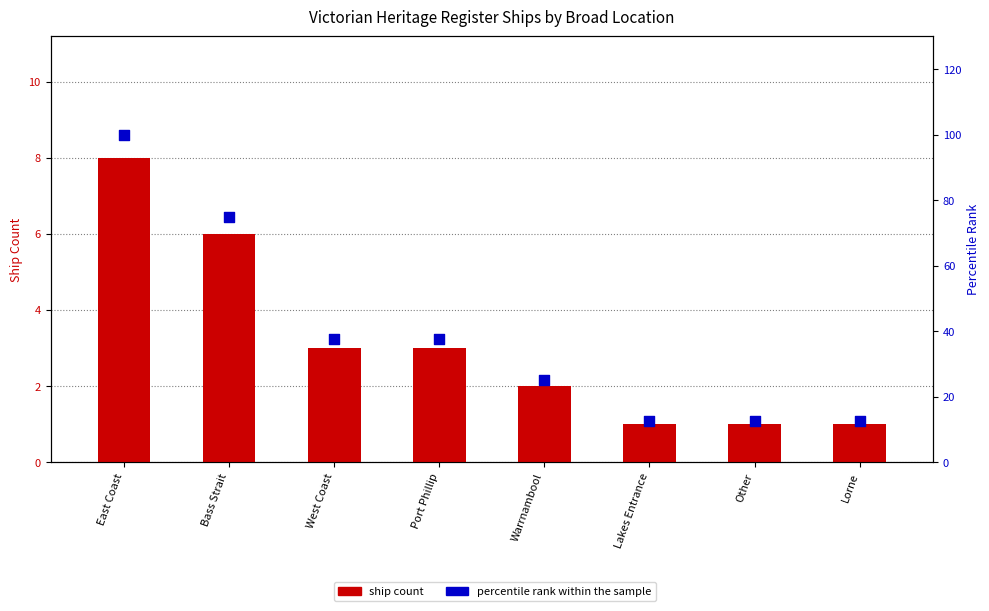

Which series has the widest spread of Y values?

percentile rank within the sample